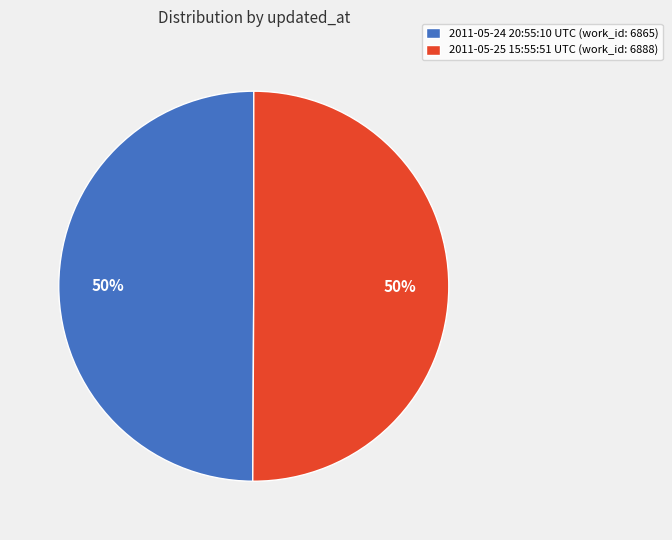

Count the number of slices in the pie.

2